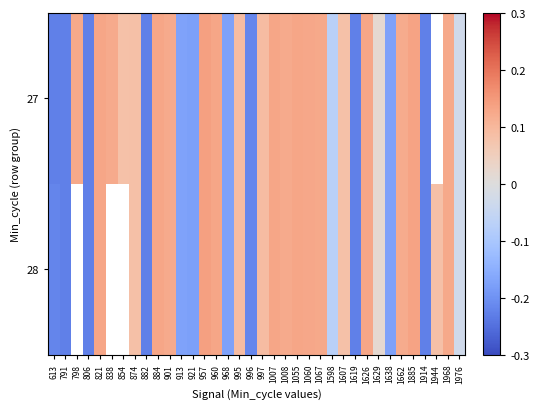

At which category is the sum across all series the highest?

957